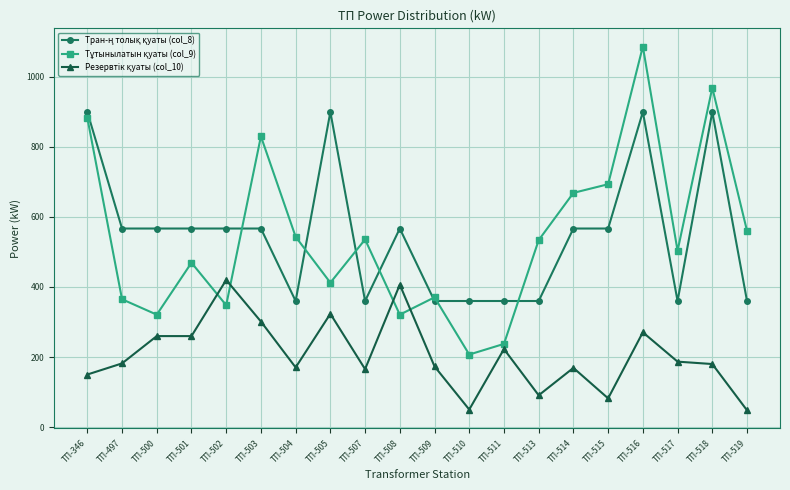

At which category is the sum across all series the highest?

ТП-516